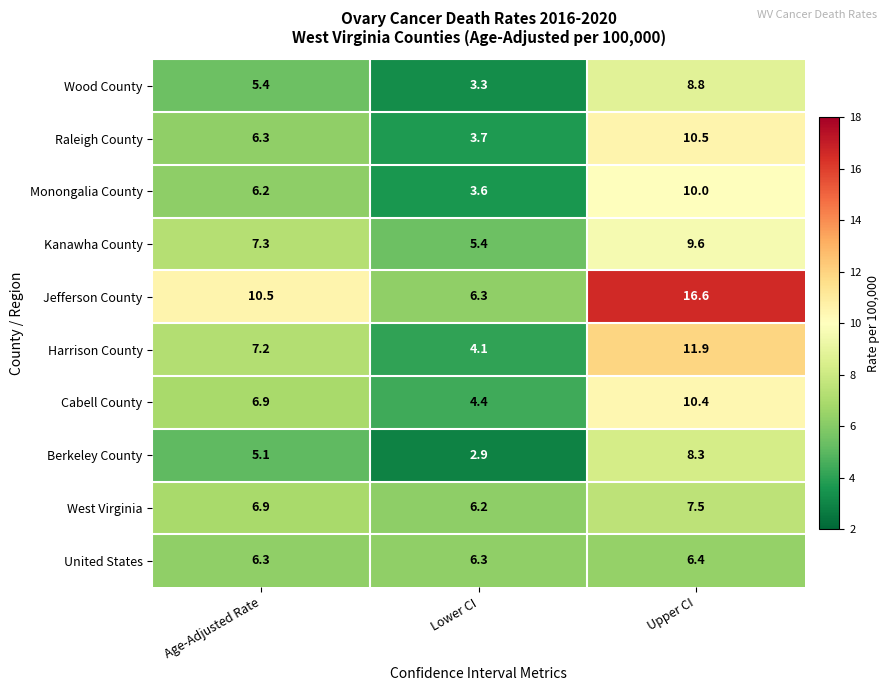

What is the greatest value displayed?

16.6